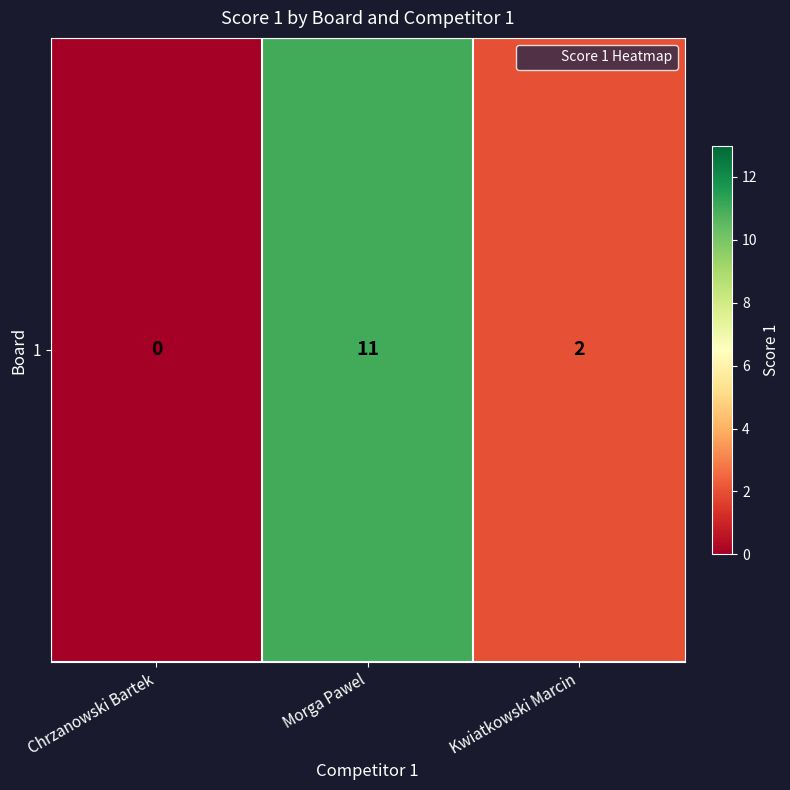

How many positive values are there?

2